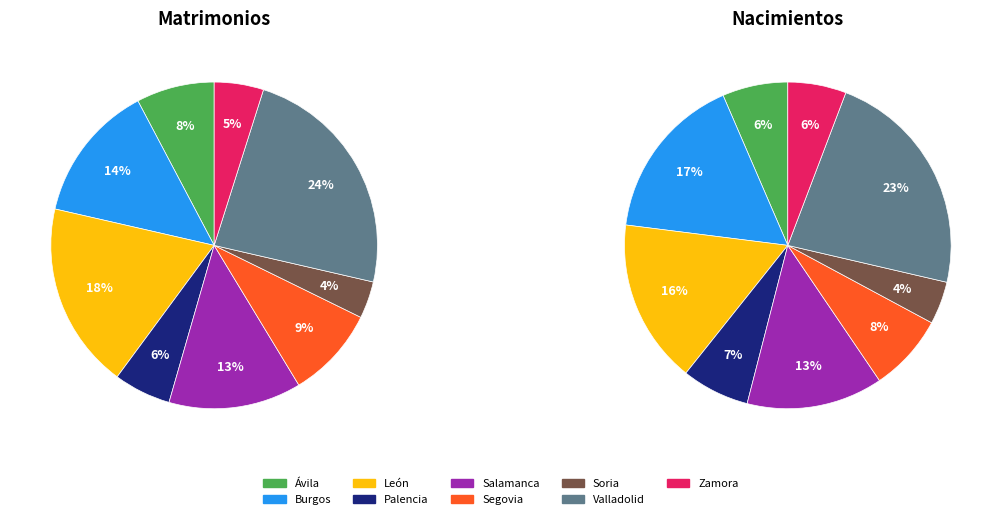

Which series changed the most between Segovia and Valladolid?

Nacimientos